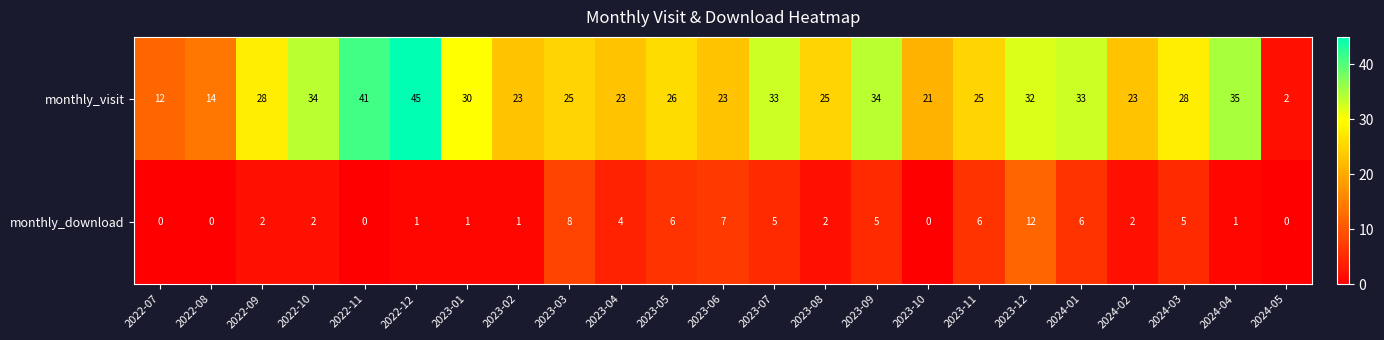

Is it true that monthly_download equals 0 at 2024-04?

False